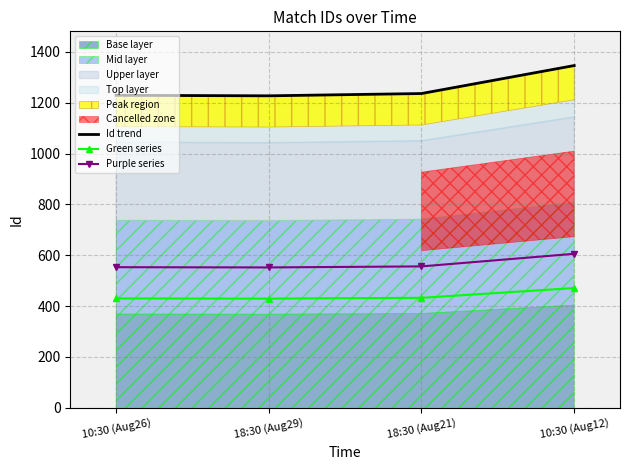

What position from the left is 18:30 (Aug21)?

3